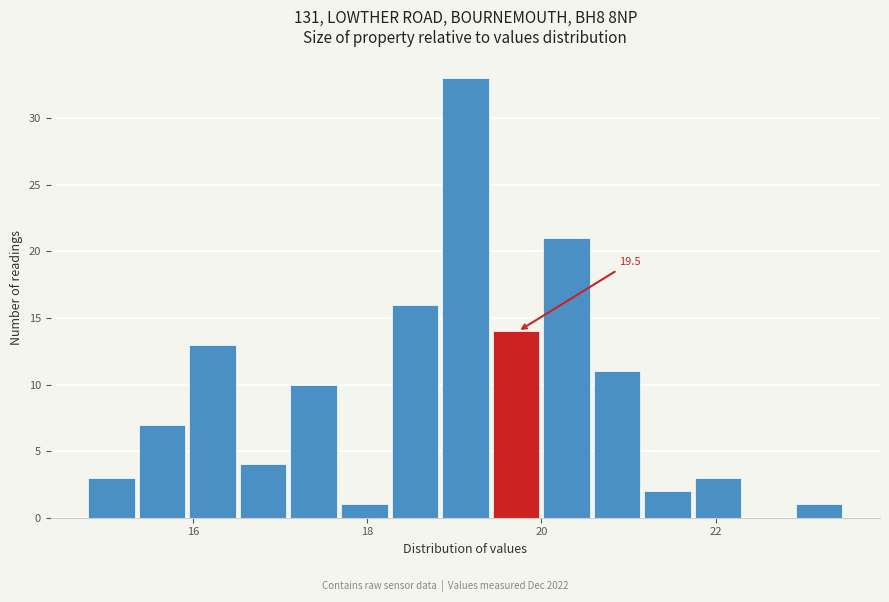

Around what value on the x-axis is the tallest bar? Give the approximate position of its centre, as read against the axis.

19.2